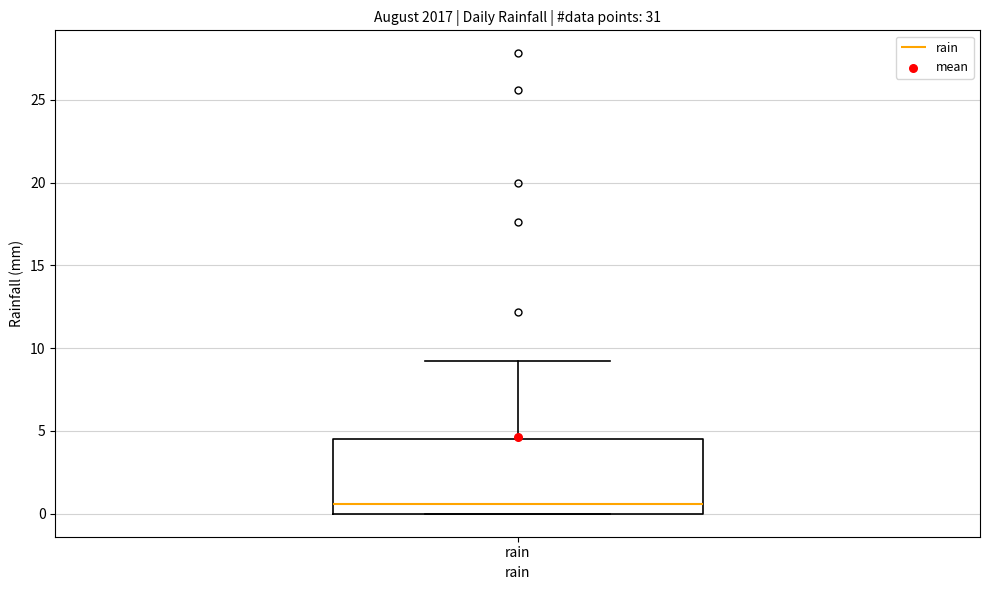

Where does the upper whisker of the box for rain end on the y-axis? The values are not printed on the chart, so give them approximately, as read against the axis.

9.0